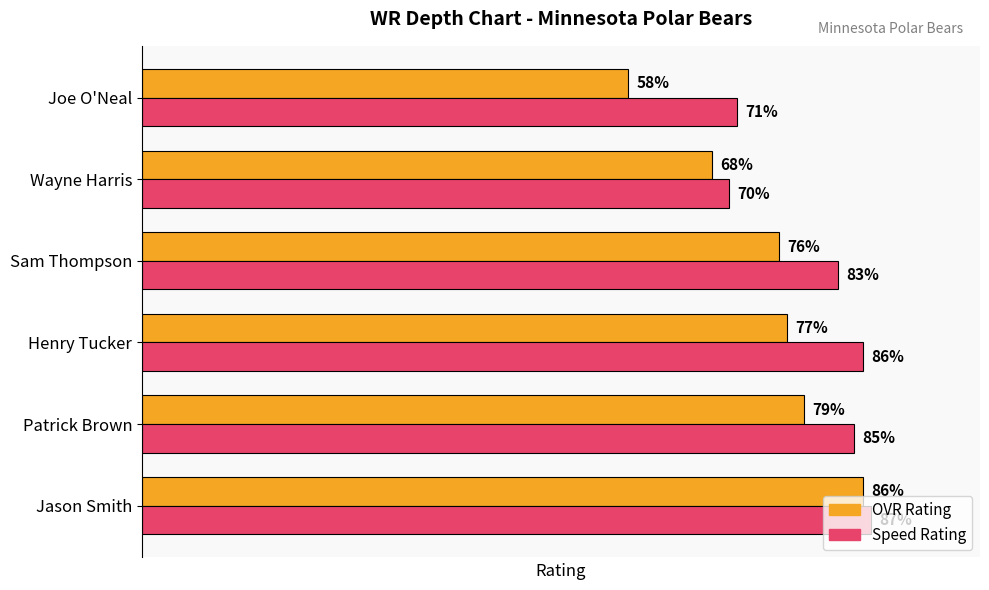

At which category is the sum across all series the highest?

Jason Smith